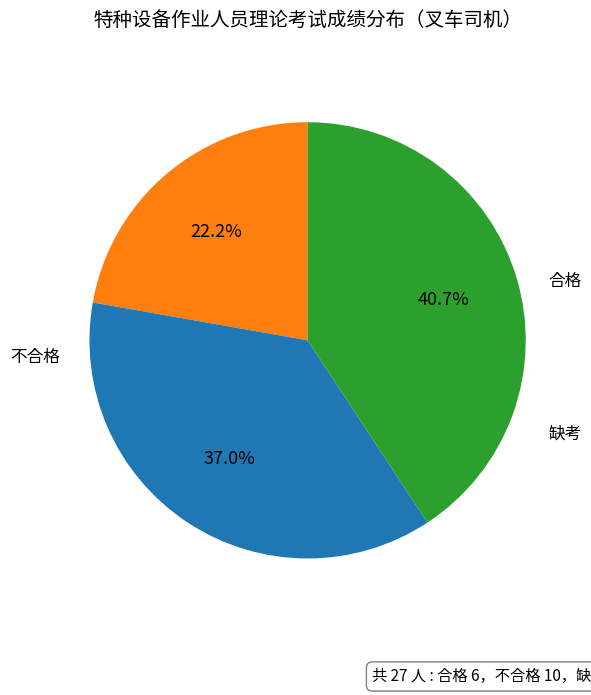

Count the number of slices in the pie.

3